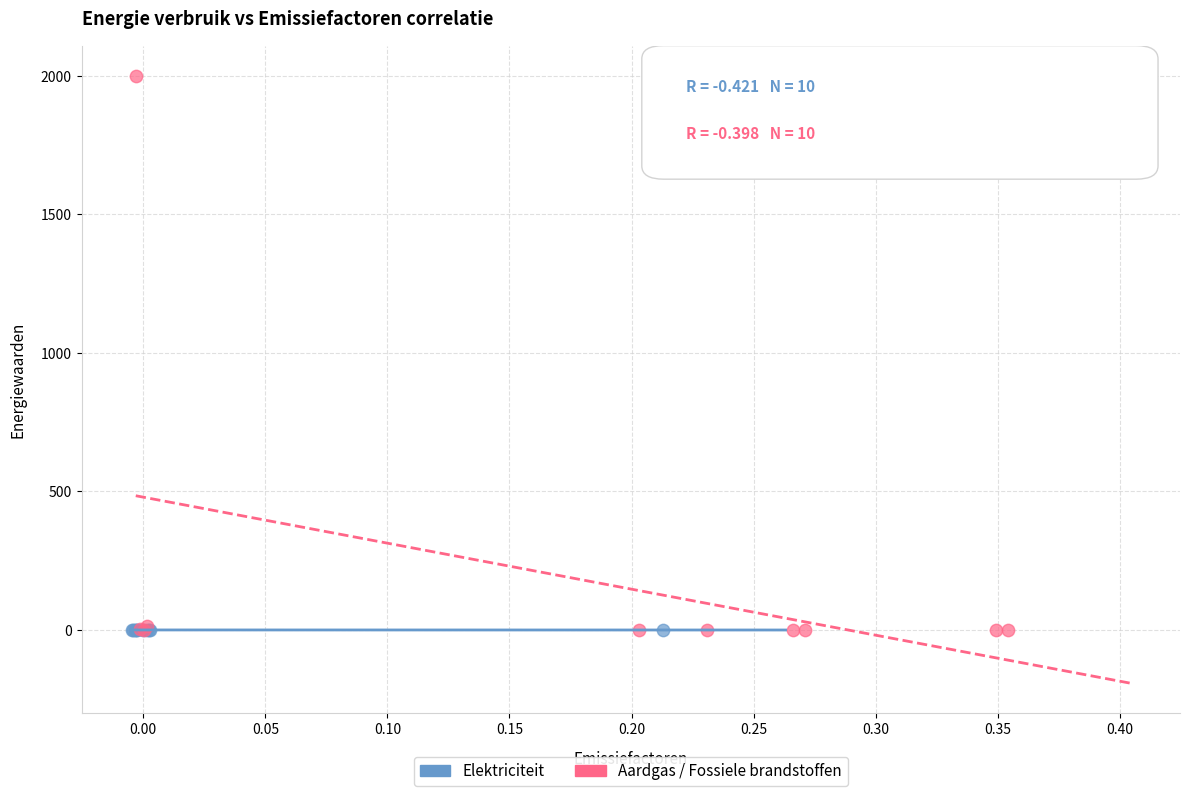

Which series reaches the maximum Y coordinate?

Aardgas / Fossiele brandstoffen